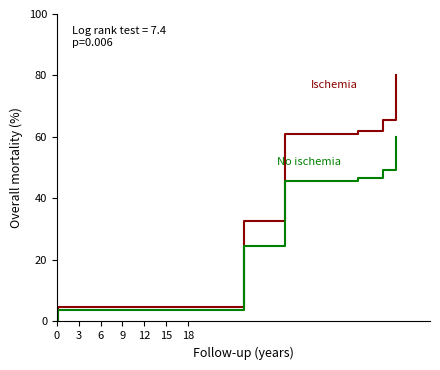

What is the maximum value shown in the chart?

80.0